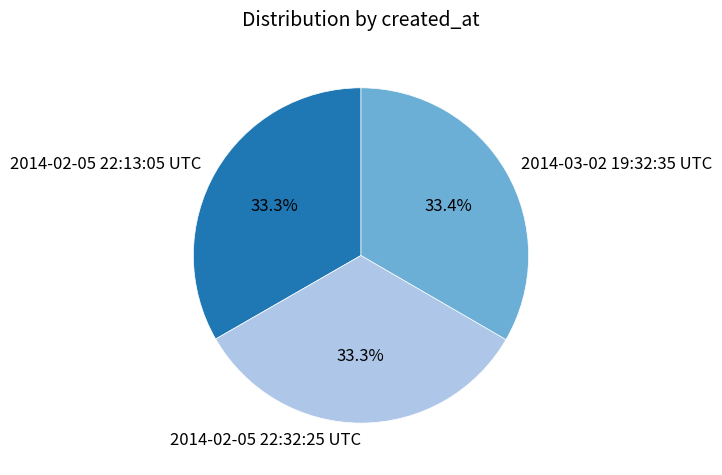

Does any single category account for the majority?

No